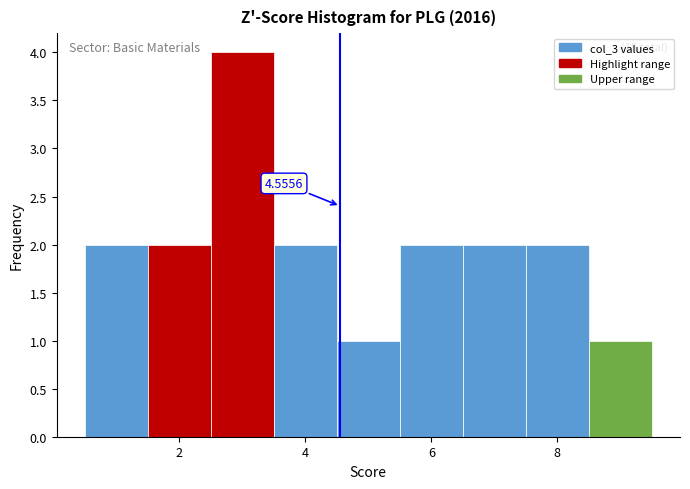

Which range on the x-axis has the tallest bar?

2.5 to 3.5